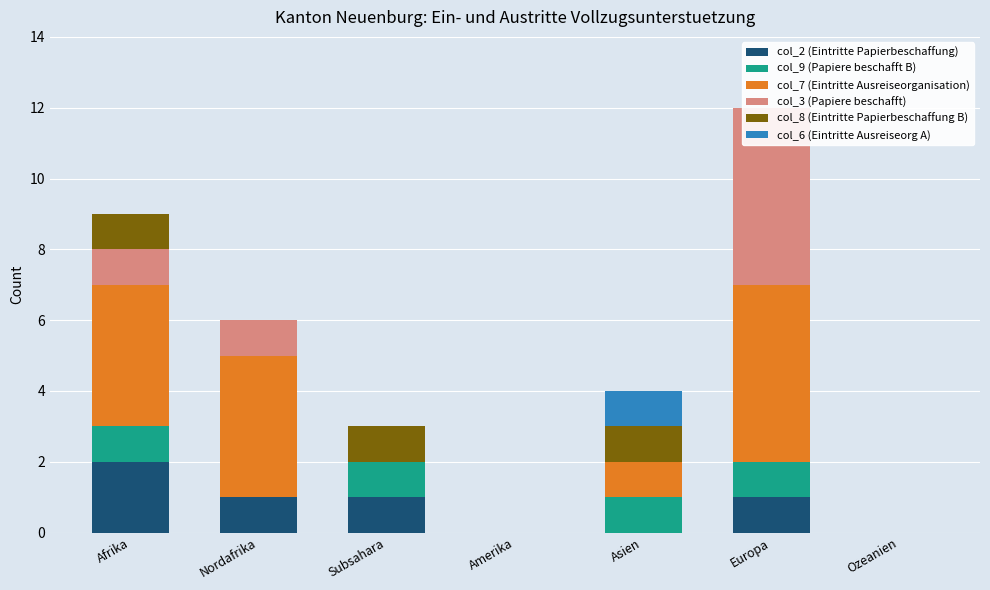

Which series has the largest range (max minus min)?

col_7 (Eintritte Ausreiseorganisation)